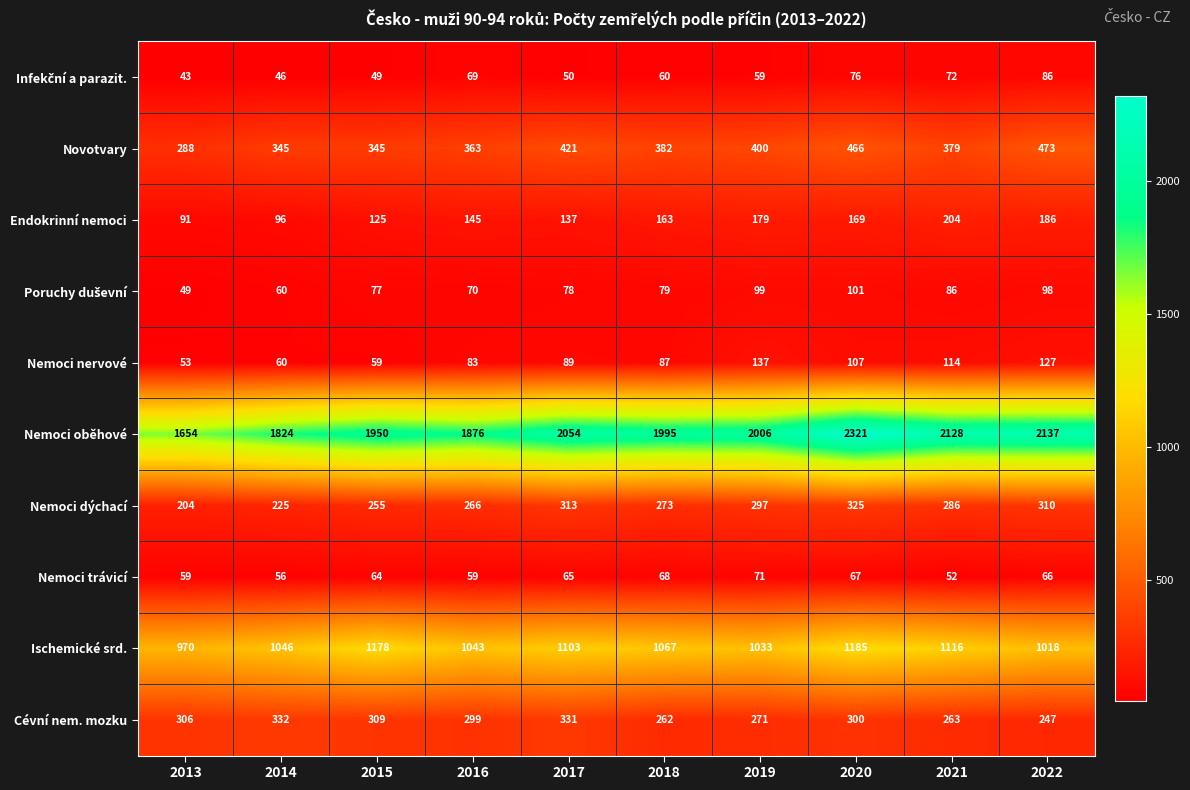

What is the difference between the Ischemické srd. values at 2021 and 2016?

73